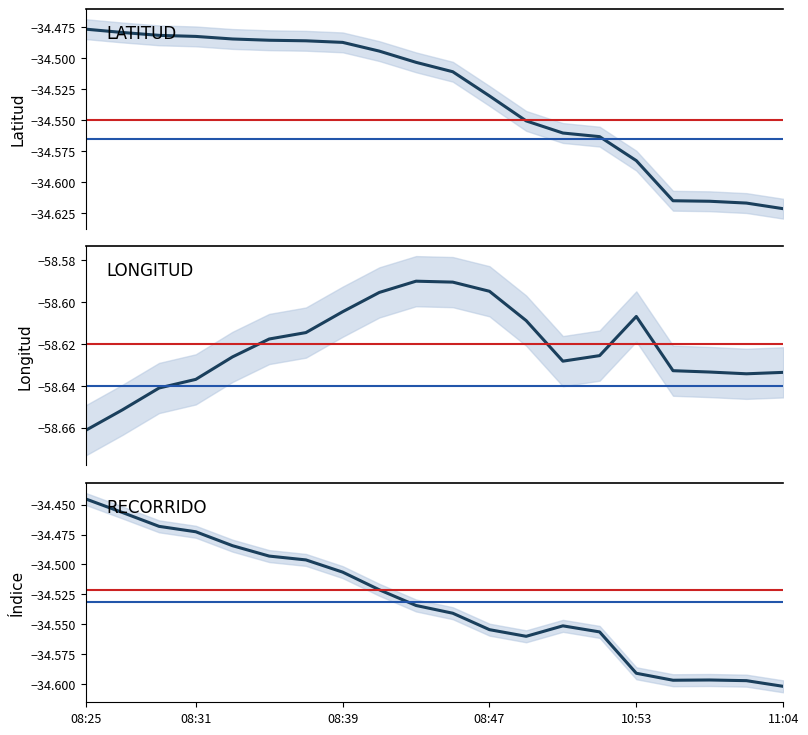

What is the difference between the highest and lowest values at 6?

24.1